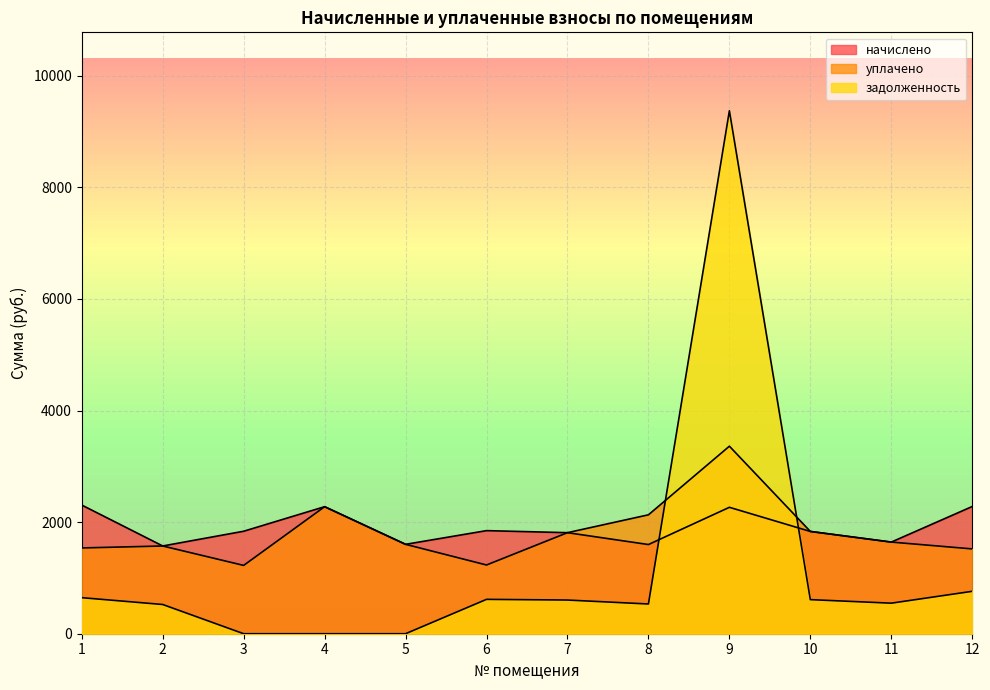

How many lines are shown in the chart?

3